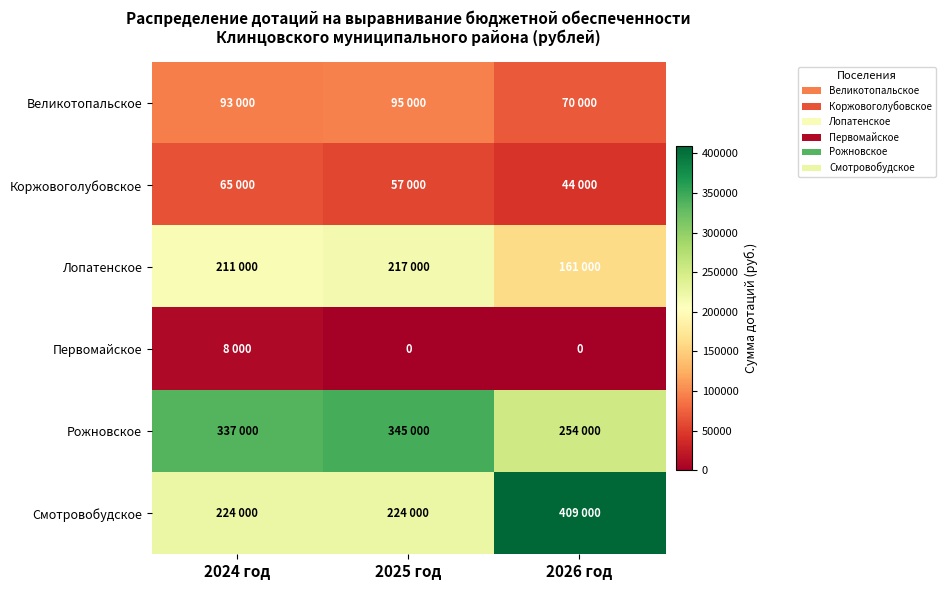

The value of Рожновское at 2024 год is 151719. True or false?

False